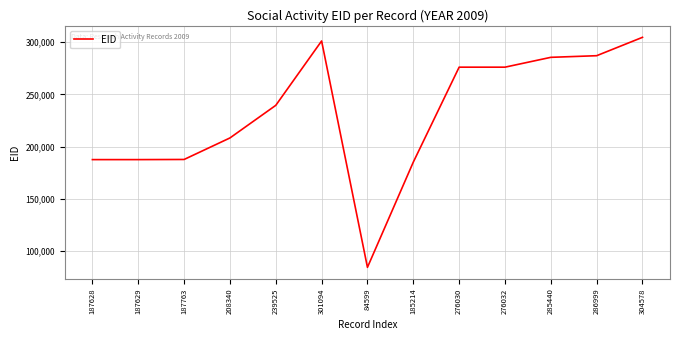

Read the value at 239525, to the nearest 100.

239500